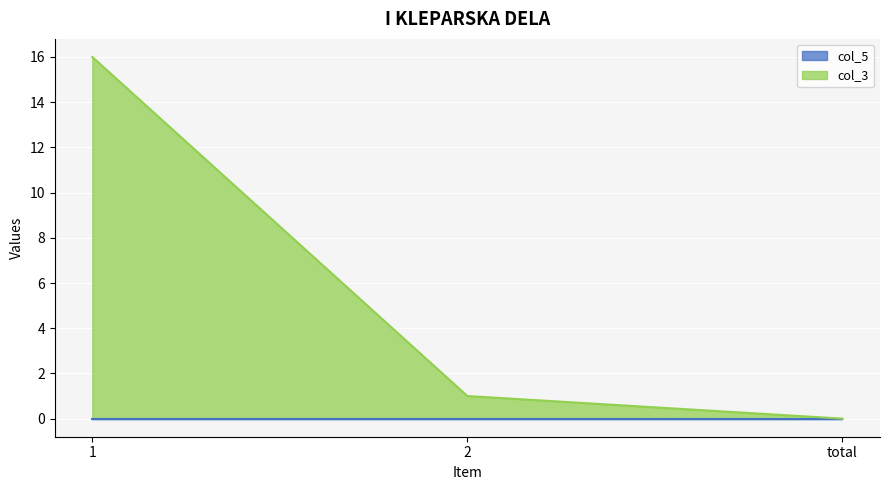

What is the difference between the maximum and minimum values?

16